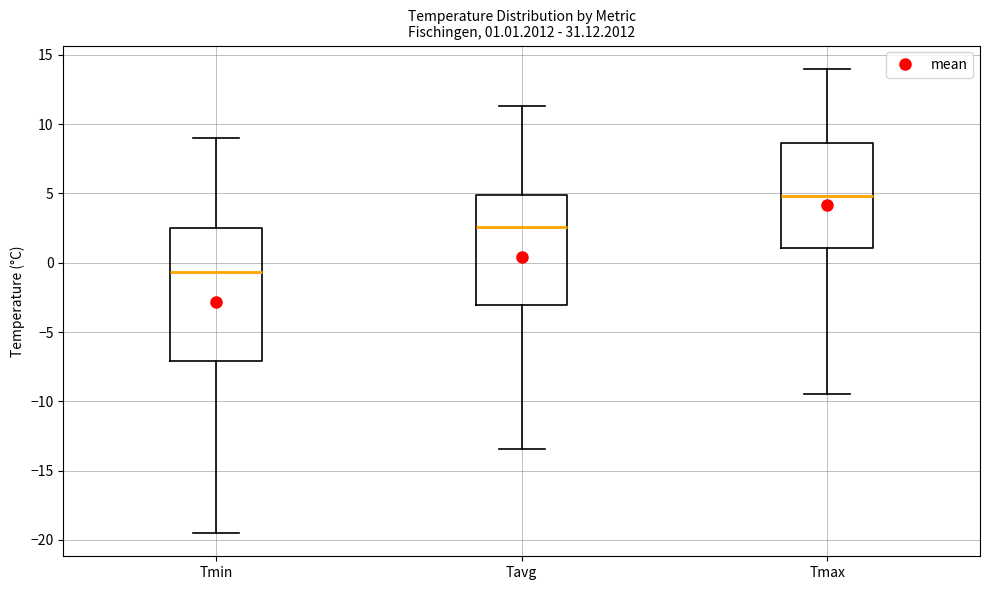

Which box's median line is the lowest?

Tmin